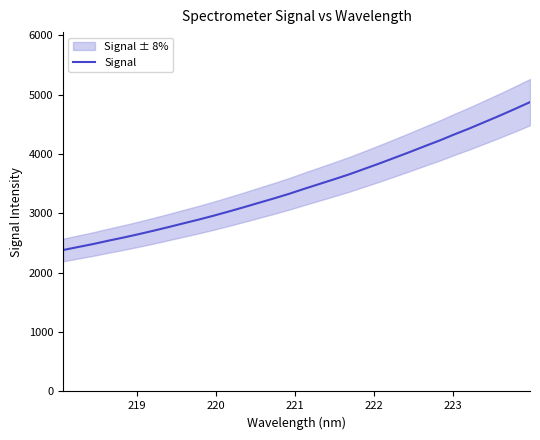

Reading left to right, what are all the values shown in this chart?

2380.5	2431.7	2481.8	2537.8	2590.7	2646.9	2706.2	2767.5	2830.8	2893.7	2959.9	3029.8	3102.2	3176.7	3250.6	3327.6	3411.4	3492.2	3573.4	3656.6	3747.9	3839.4	3934.6	4030.3	4129.4	4226.1	4330.8	4431.0	4538.1	4645.6	4757.1	4871.7